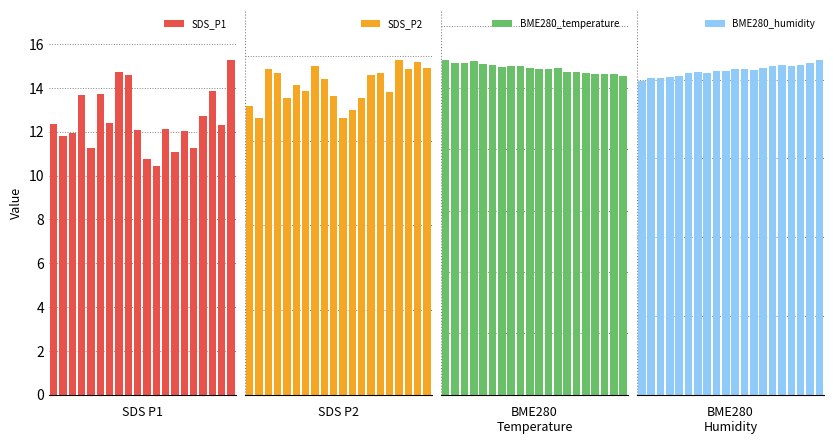

Rank the categories by BME280_humidity value from highest to lowest.

19, 18, 15, 17, 16, 14, 13, 10, 11, 12, 9, 8, 6, 5, 7, 4, 3, 1, 2, 0